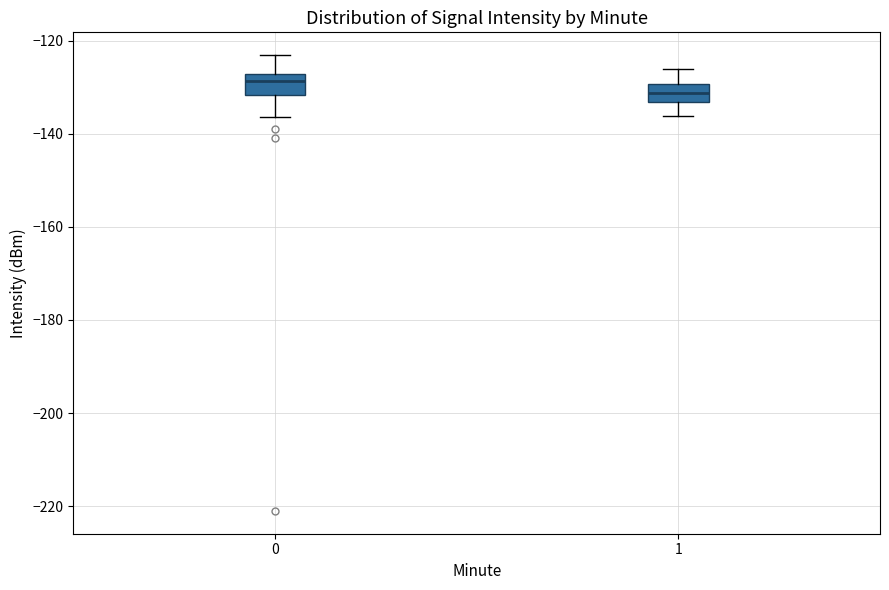

Reading left to right, transcribe this box plot: for each box, give where its median line is, the range the box spans, and where its two whiskers end, as read against the y-axis. The values are not printed on the chart, so give them approximately, as read against the axis.

0: median -128 (just below the box's upper edge), box -132 to -128, whiskers -136 to -124
1: median -132, box -134 to -130, whiskers -136 to -126